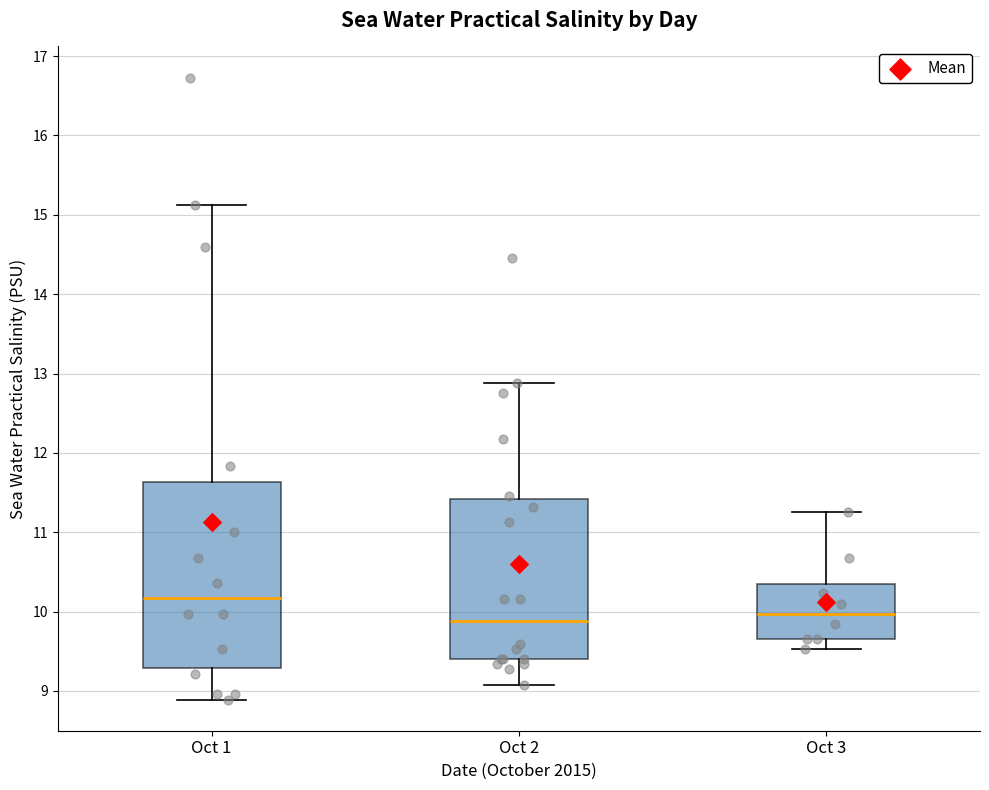

Which box's median line is the highest?

Oct 1